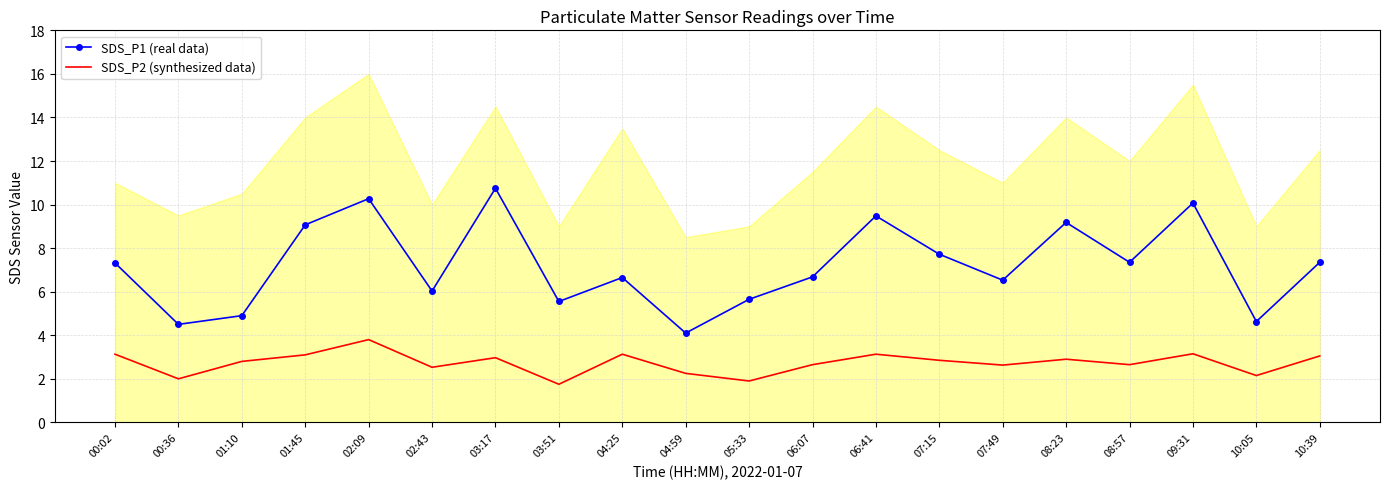

List the series in order of their peak value, lowest first.

SDS_P2 (synthesized data), SDS_P1 (real data)